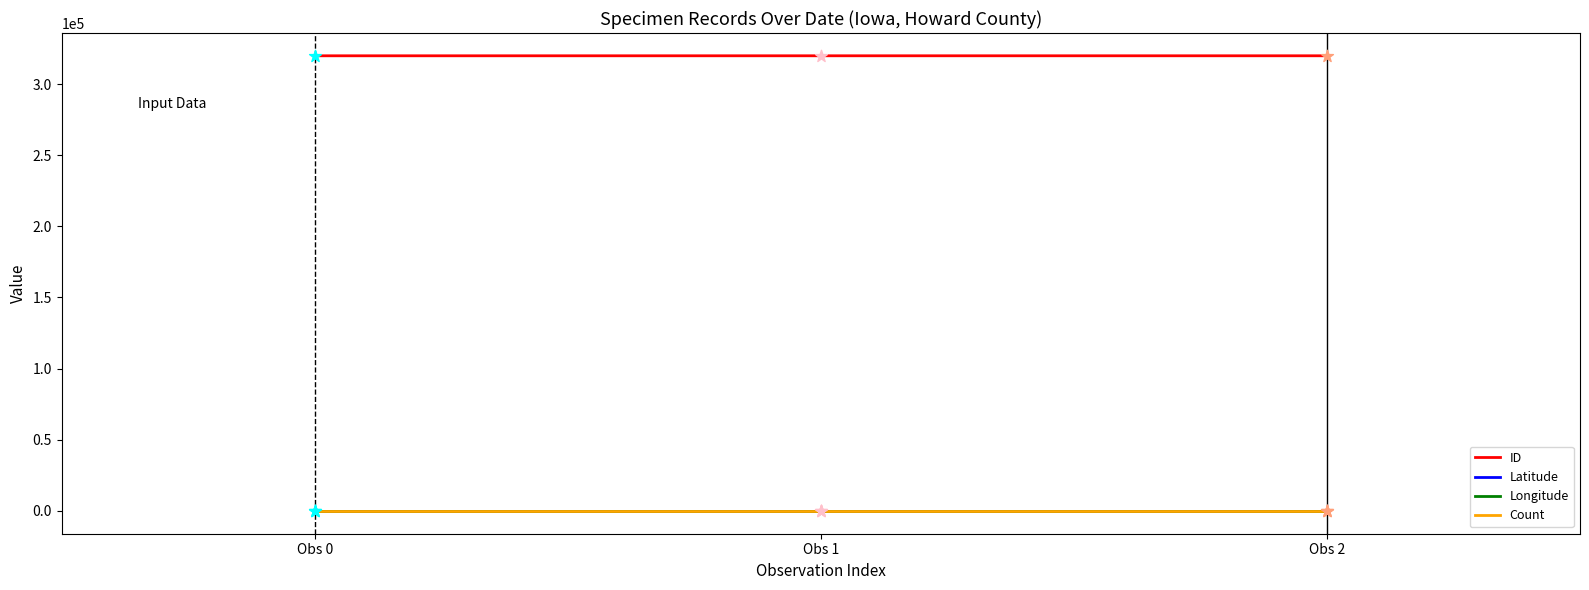

Which series has the largest total across all categories?

ID